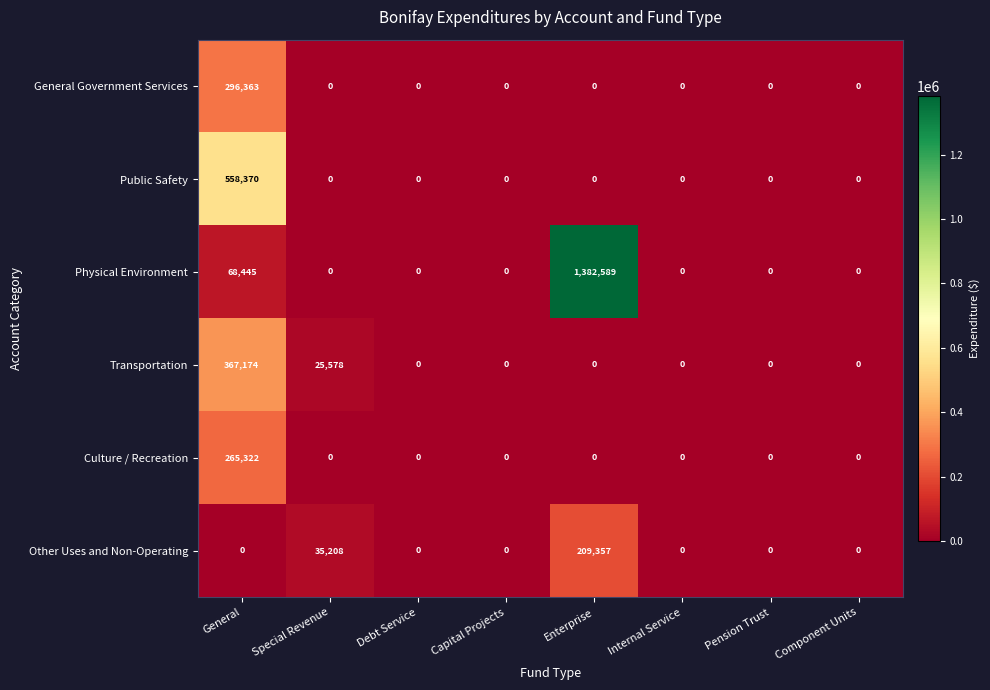

What is the sum of all General Government Services values?

296363